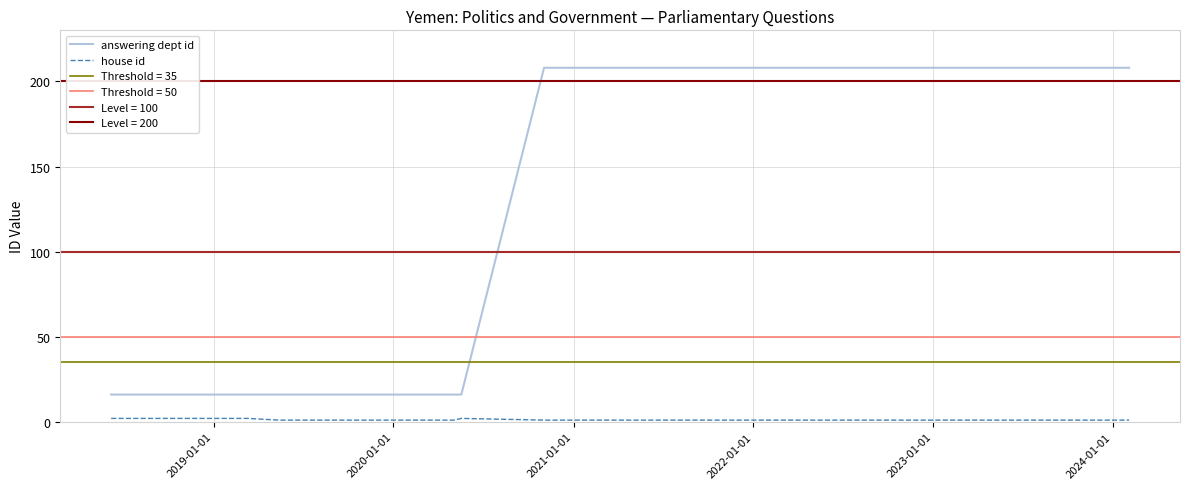

How many series are shown in this chart?

2